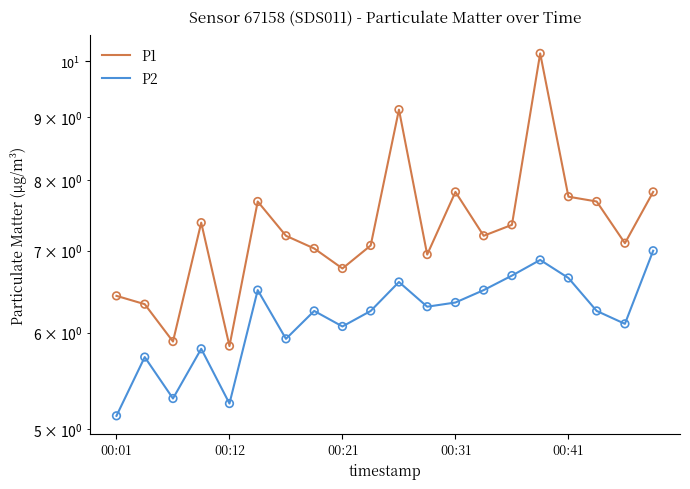

What is the total value across all series at 13?

13.7